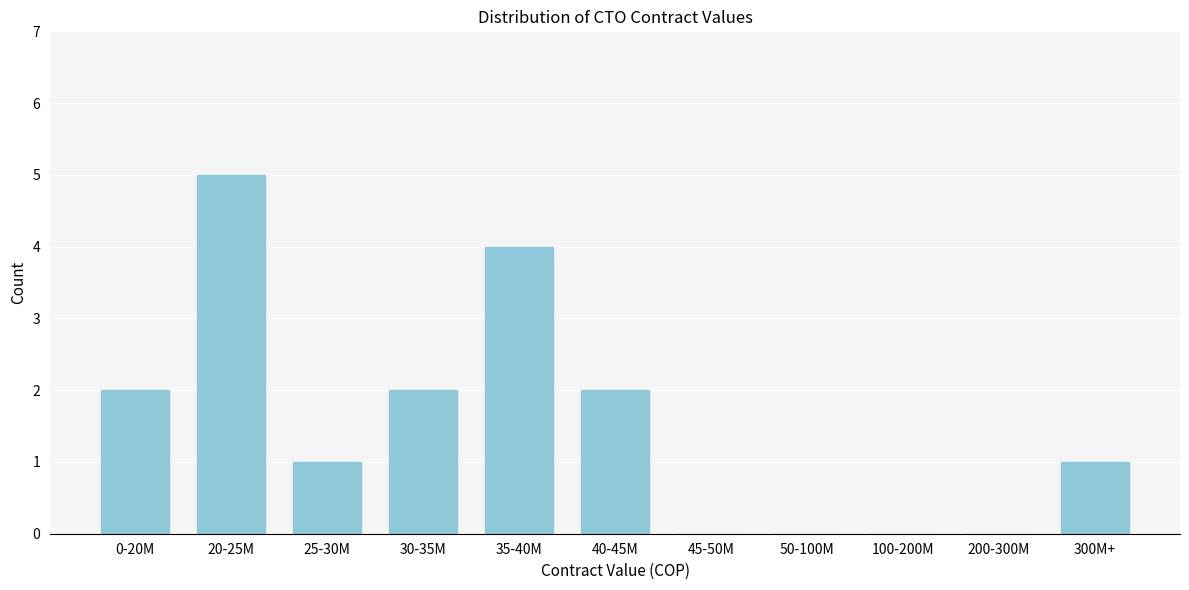

Reading right to left, what are all the values shown in this chart?

300M+=1	200-300M=0	100-200M=0	50-100M=0	45-50M=0	40-45M=2	35-40M=4	30-35M=2	25-30M=1	20-25M=5	0-20M=2